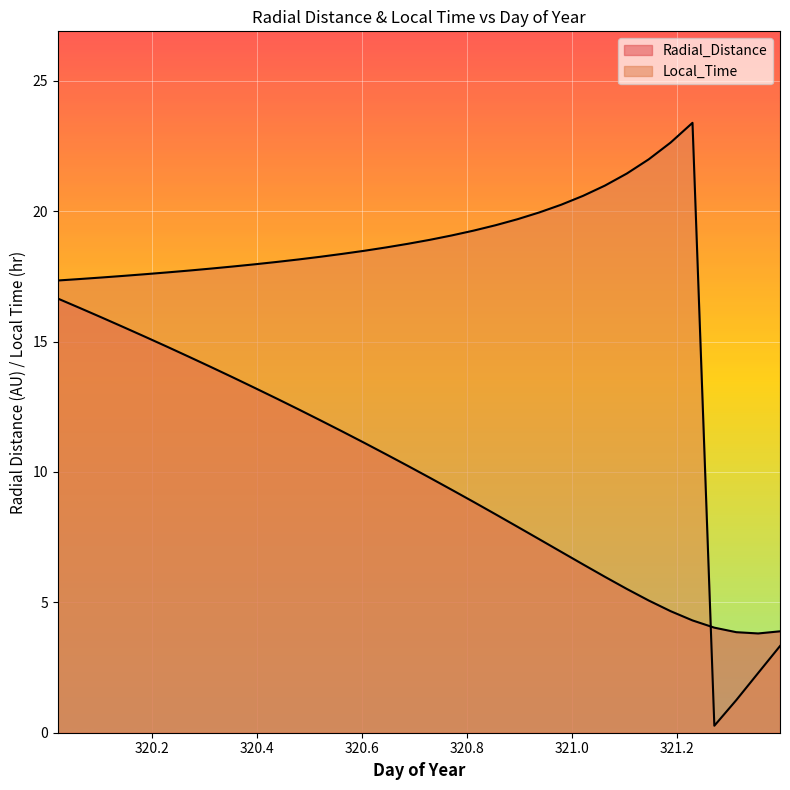

At which category is the sum across all series the highest?

320.0208